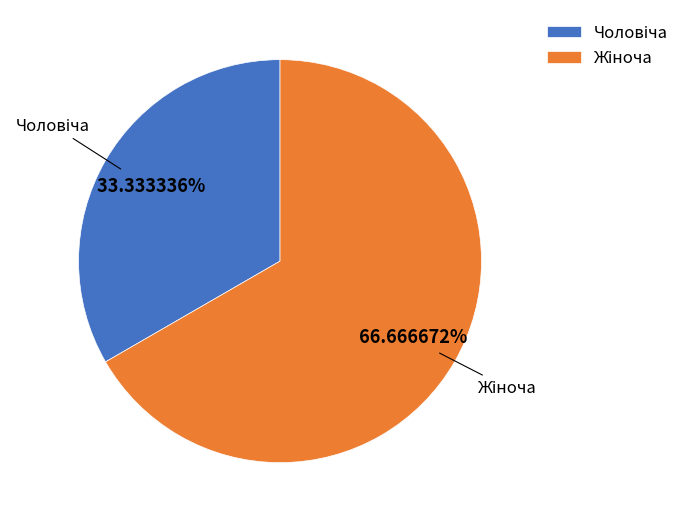

Is there any slice that represents more than half of the pie?

Yes